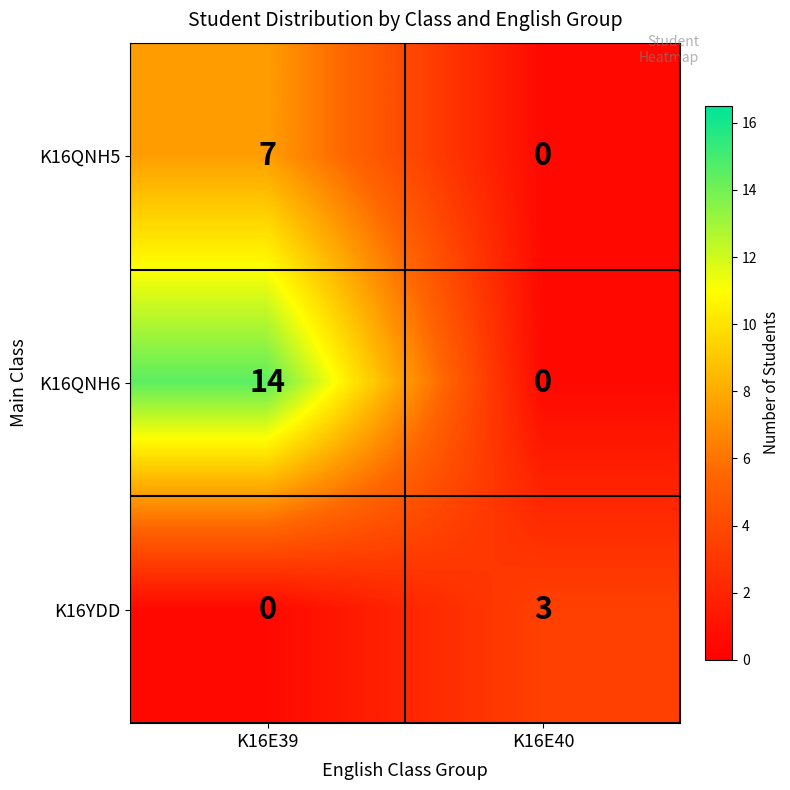

True or false: K16QNH6 has a value of -7 at K16E40.

False